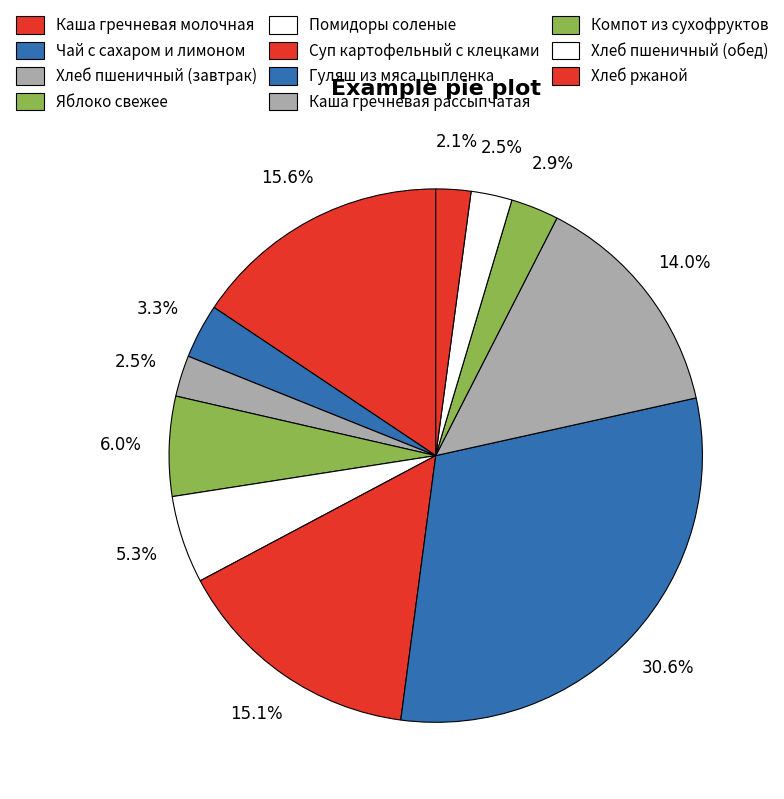

What is the largest slice in the pie chart?

Гуляш из мяса цыпленка